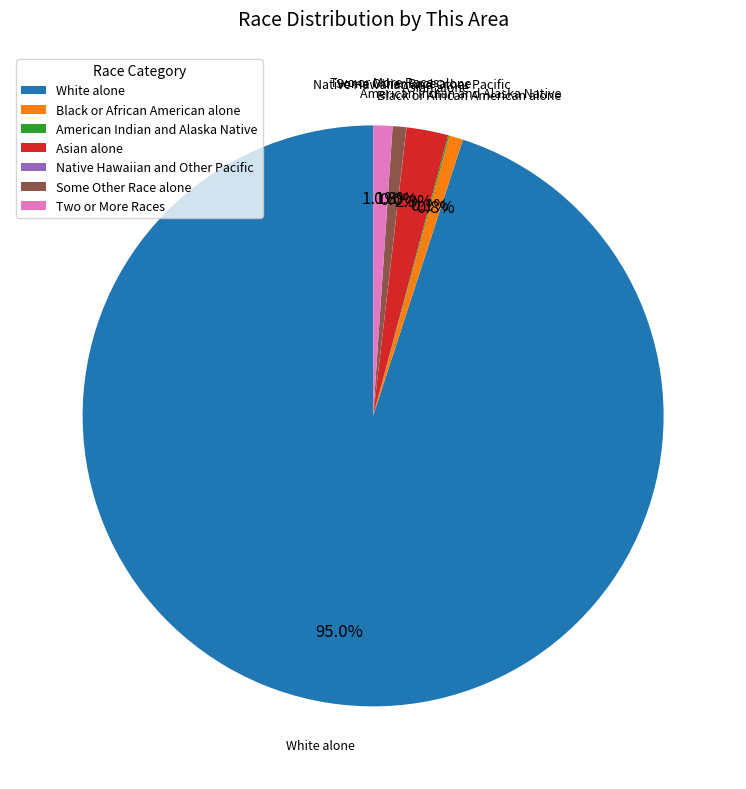

What is the majority slice?

White alone